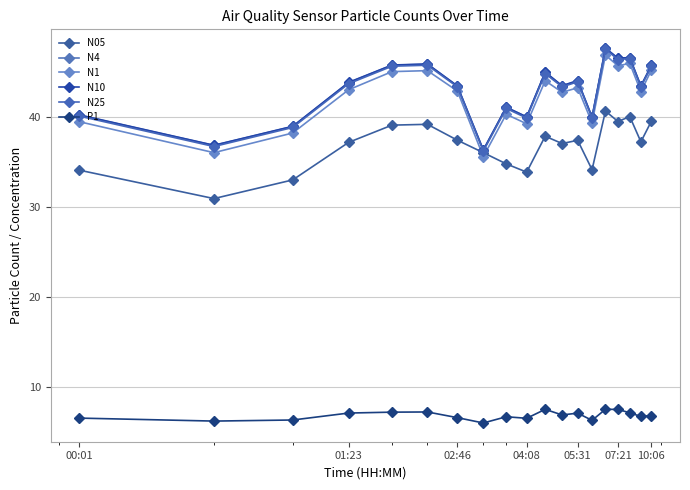

How many lines are shown in the chart?

6